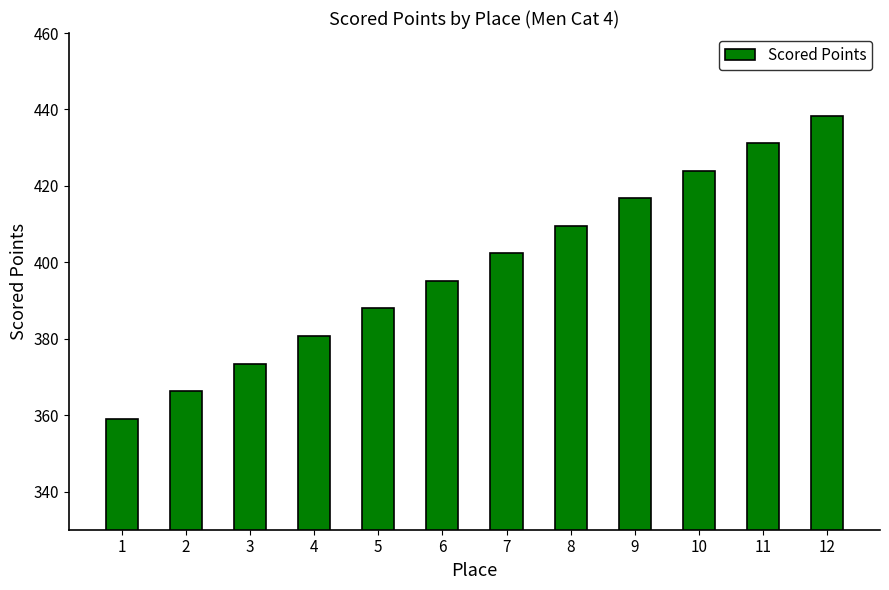

At which label is the value closest to 398?

6